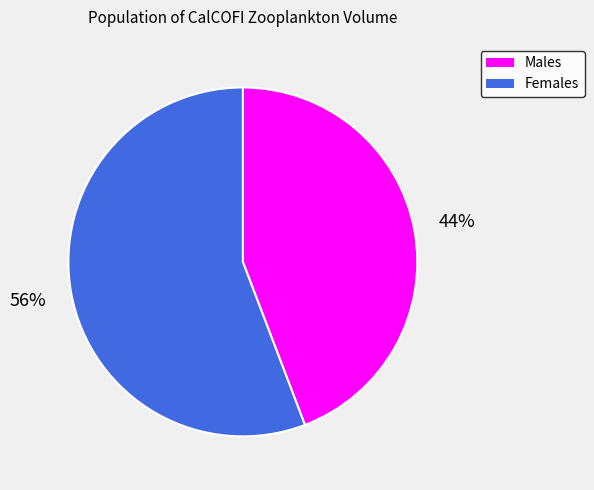

Combined, do Females and Males account for over 50%?

Yes